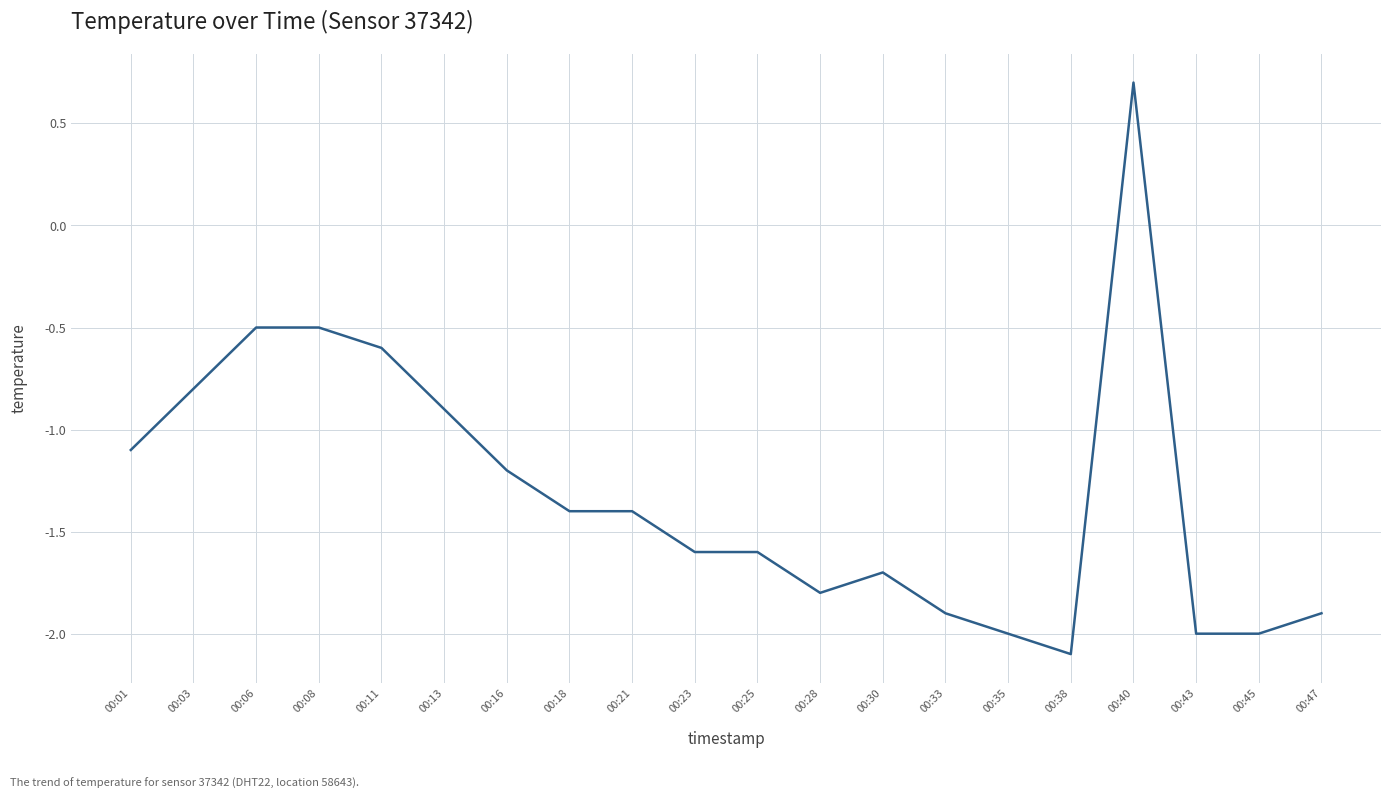

The value at 00:35 is -2.0. True or false?

True